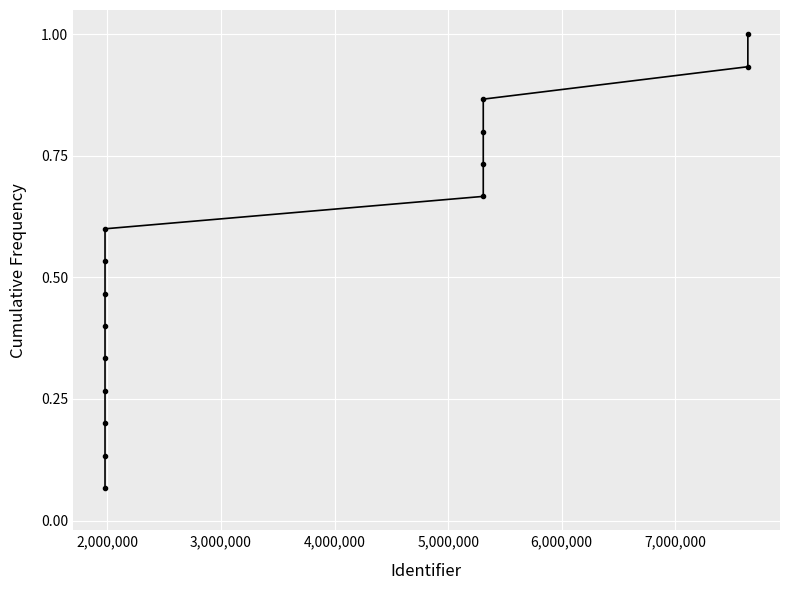

How many distinct data groups are displayed?

1